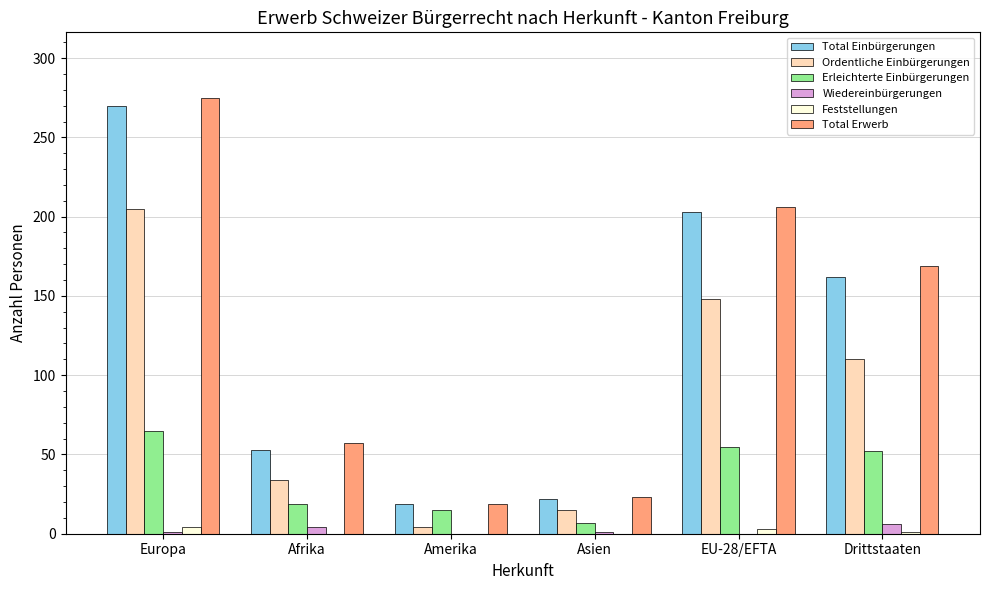

What is the highest value of the Total Einbürgerungen series?

270